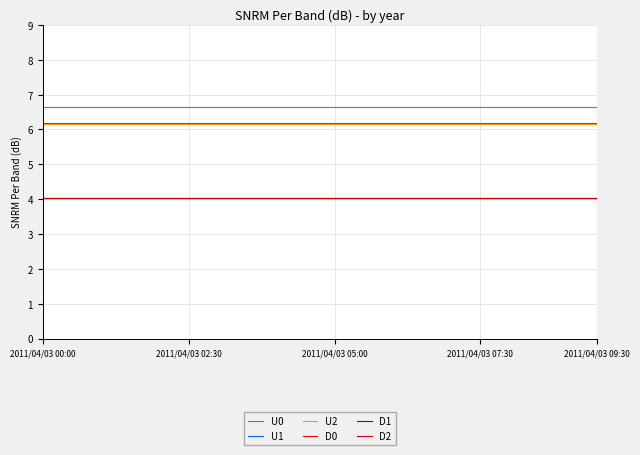

Does the chart display data point markers on the line(s)?

No